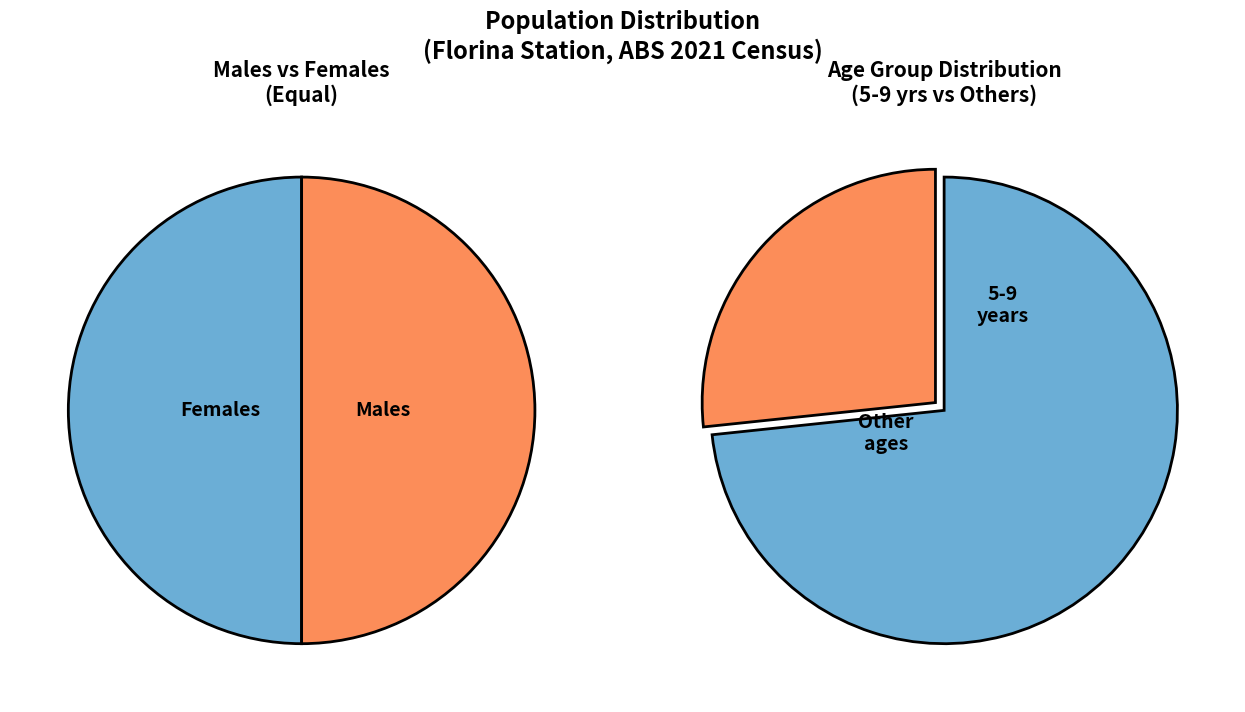

True or false: 25-29 years accounts for 32% of the total.

False